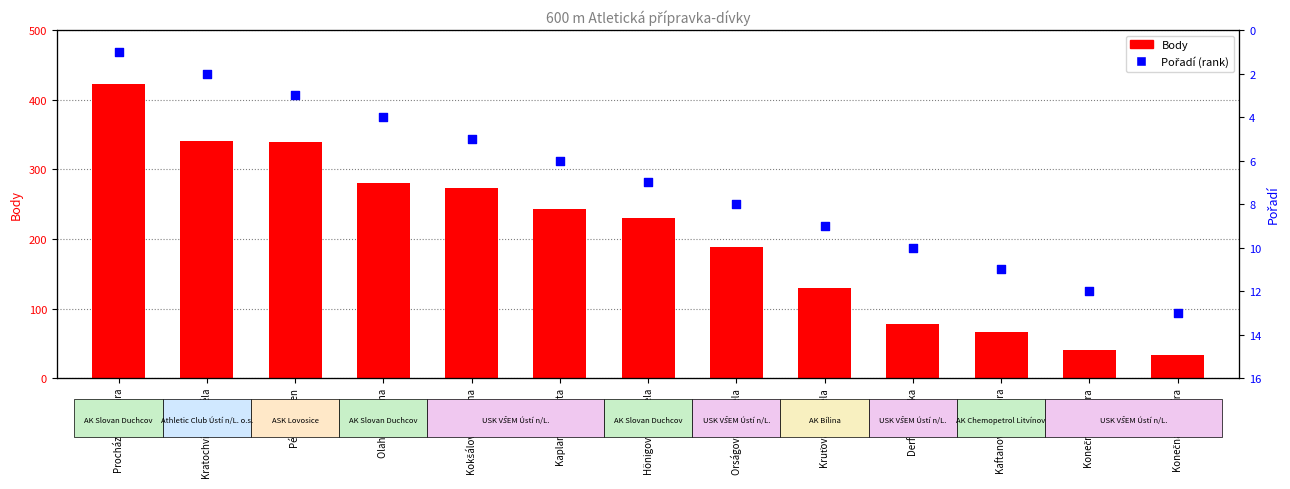

Which series contains the lowest Y value?

Pořadí